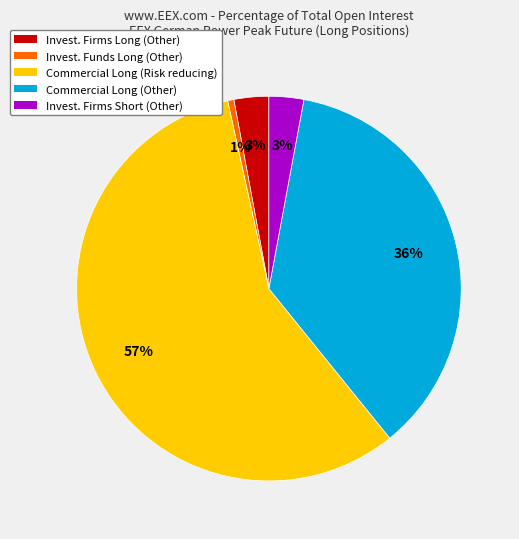

To the nearest percent, what is the average slice percentage?

20%